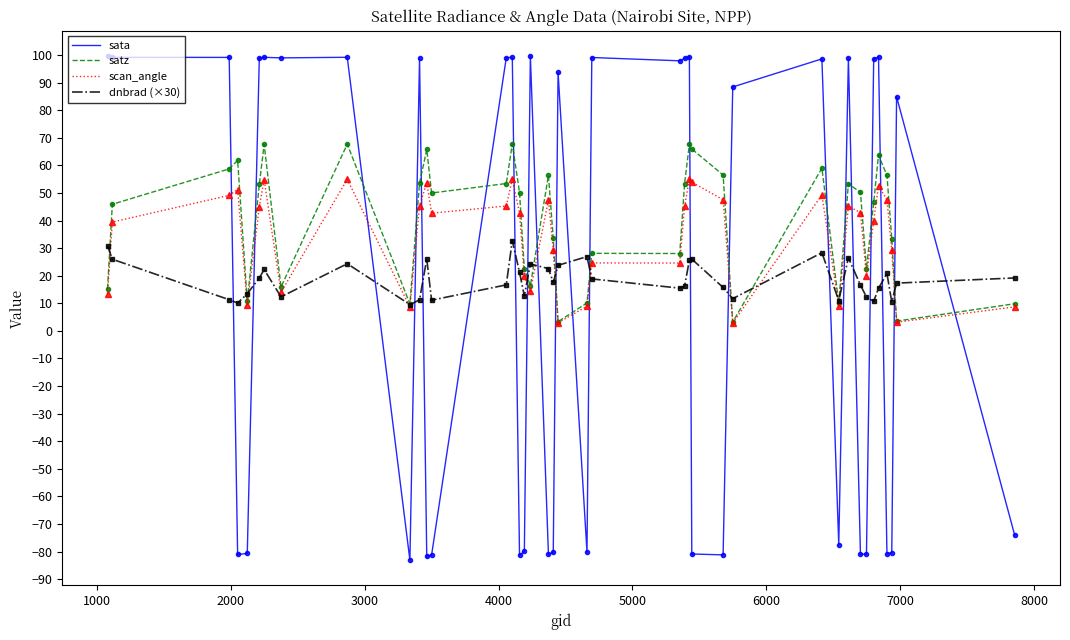

What is the average value of the sata series?

17.5